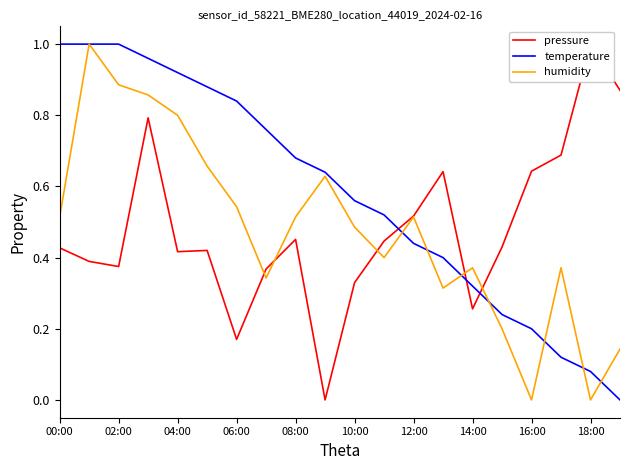

Reading left to right, extract all data points from this chart.

pressure: 0.4	0.4	0.4	0.8	0.4	0.4	0.2	0.4	0.5	0.0	0.3	0.4	0.5	0.6	0.3	0.4	0.6	0.7	1.0	0.9
temperature: 1.0	1.0	1.0	1.0	0.9	0.9	0.8	0.8	0.7	0.6	0.6	0.5	0.4	0.4	0.3	0.2	0.2	0.1	0.1	0.0
humidity: 0.5	1.0	0.9	0.9	0.8	0.7	0.5	0.3	0.5	0.6	0.5	0.4	0.5	0.3	0.4	0.2	0.0	0.4	0.0	0.1